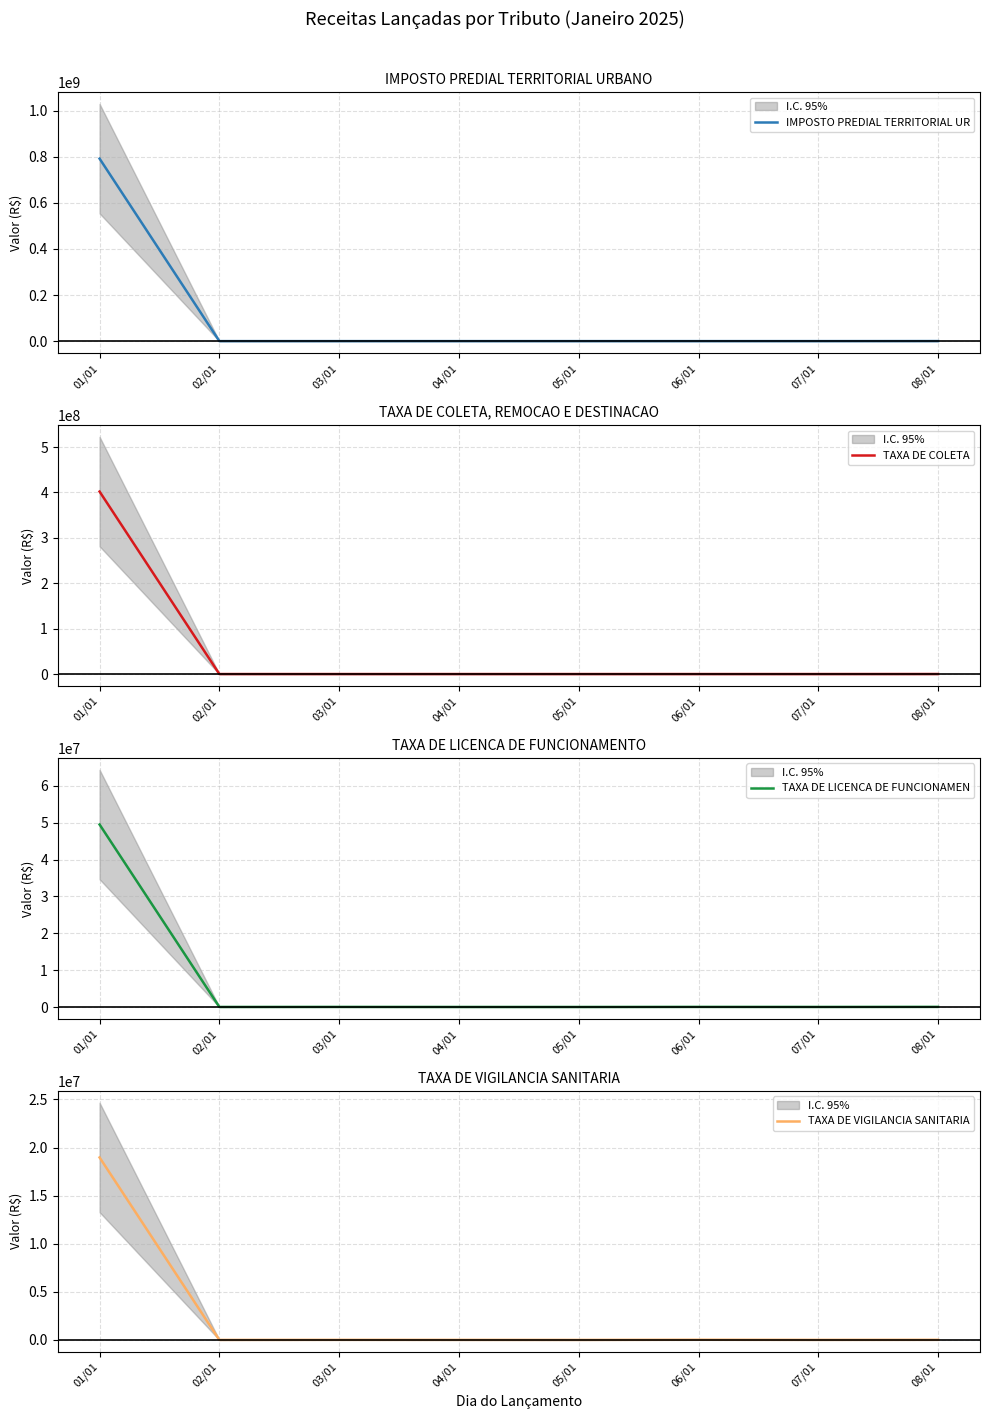

True or false: TAXA DE LICENCA DE FUNCIONAMEN has a value of 33126.6 at 03/01.

True